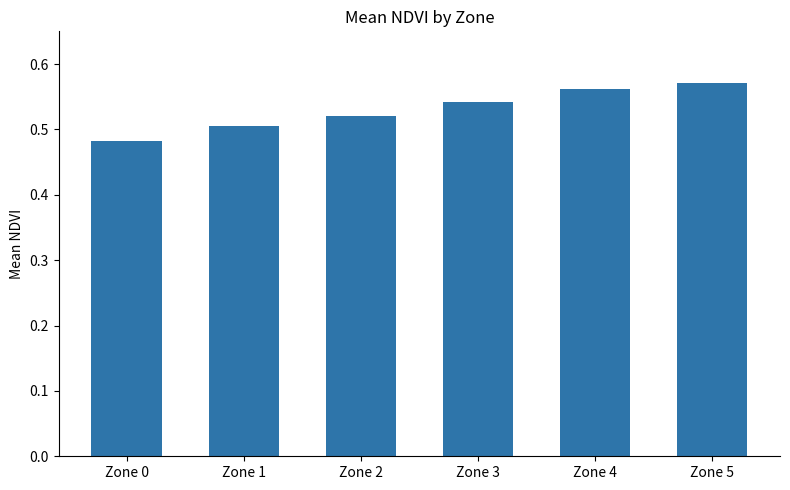

Which category has the lowest value across all series?

Zone 0